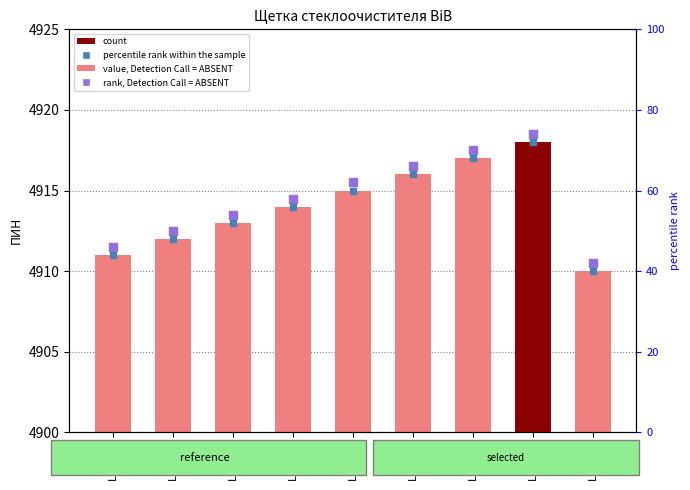

Which series has the largest total across all categories?

rank, Detection Call = ABSENT